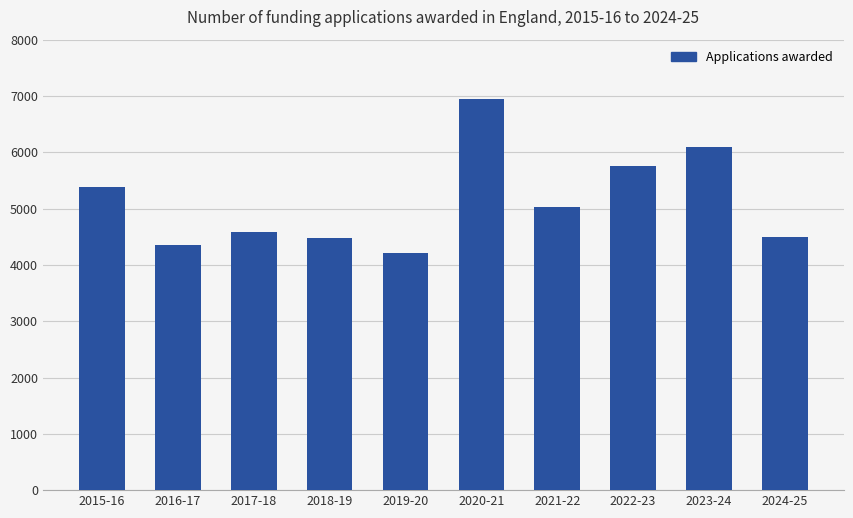

Approximately how many times larger is the value at 2015-16 compared to 2021-22?

1.1